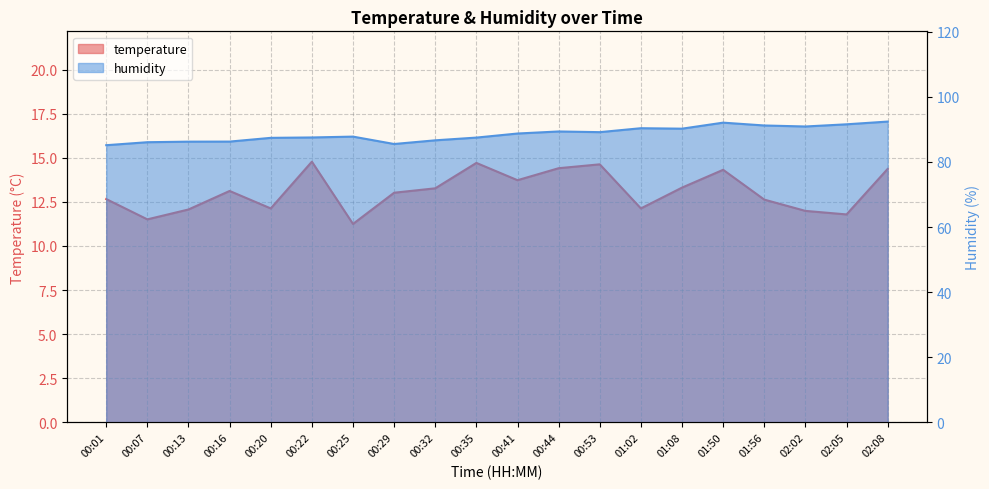

Is it true that temperature equals 14.7 at 00:35?

True